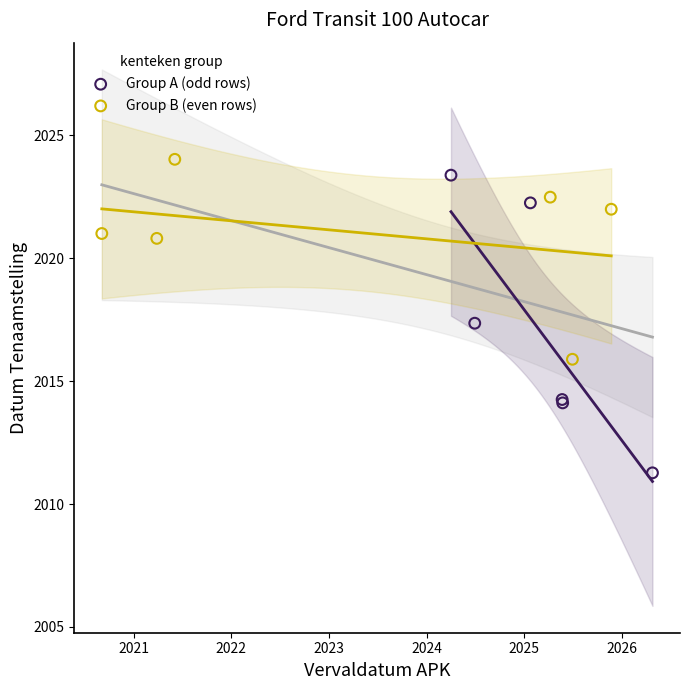

Which series contains the lowest Y value?

Group A (odd rows)